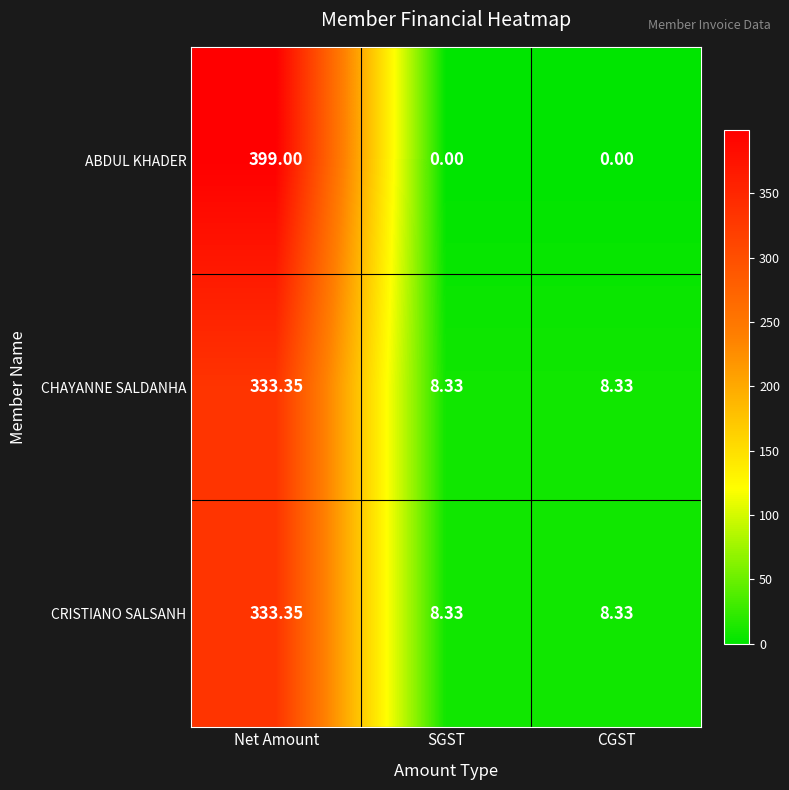

Which category has the highest value in the CHAYANNE SALDANHA series?

Net Amount